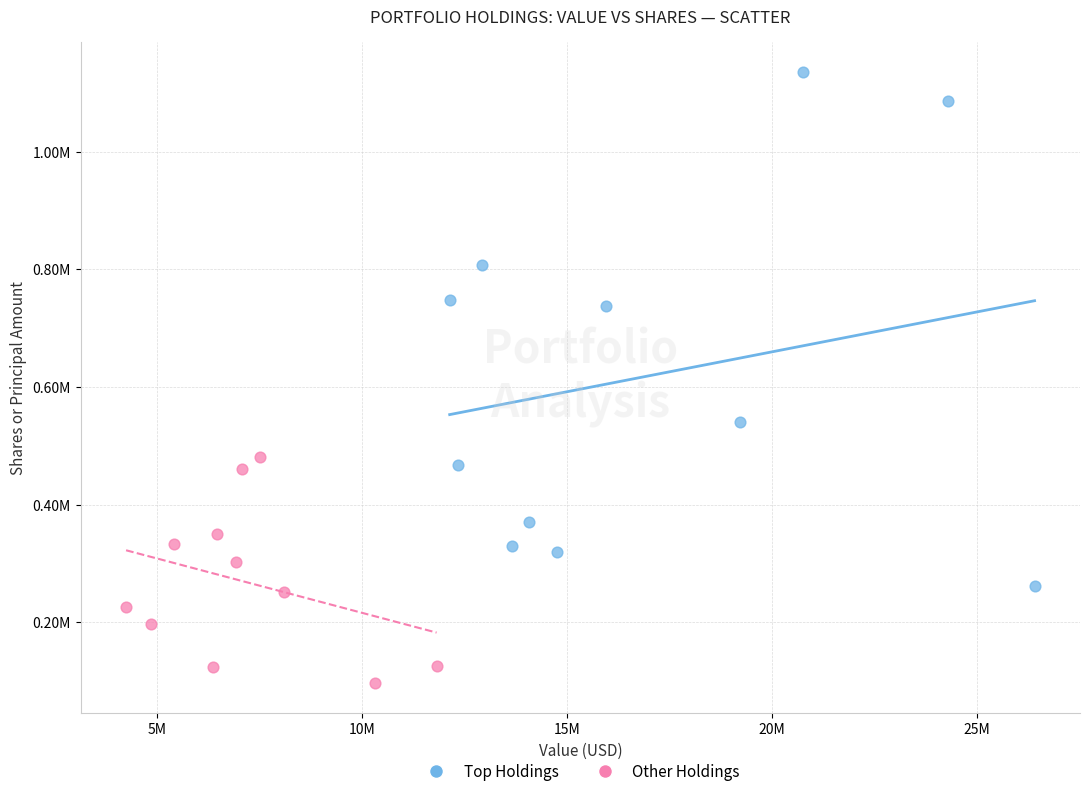

What are all the series names shown in the legend?

Top Holdings, Other Holdings